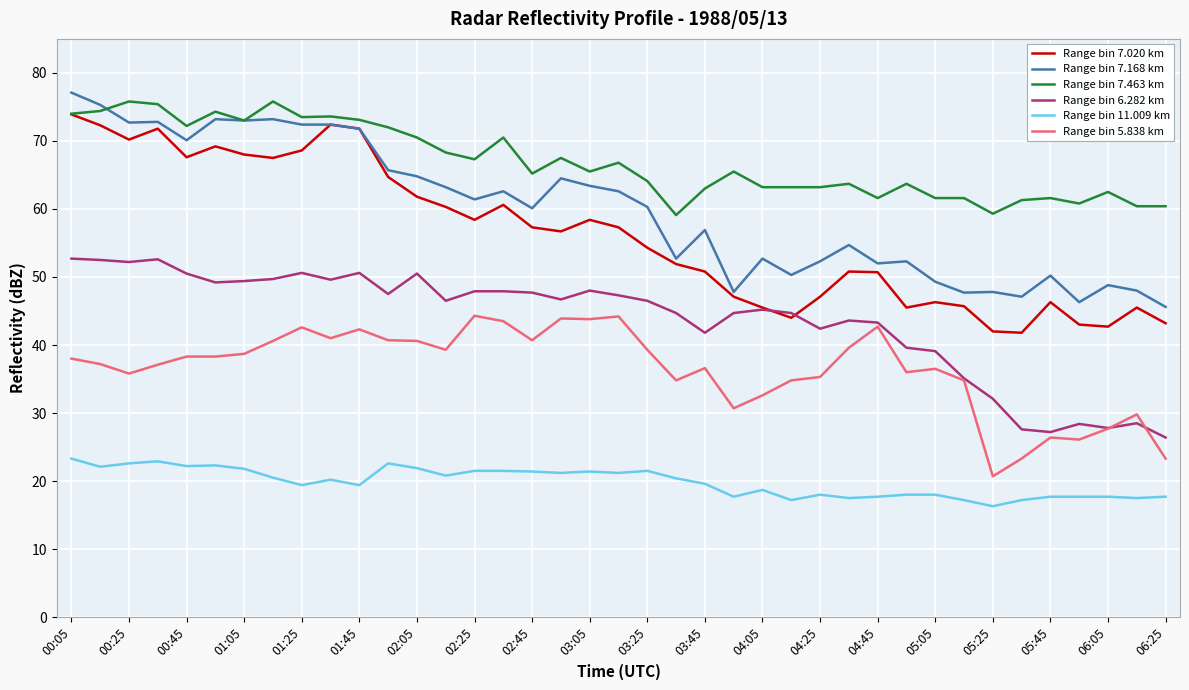

What is the smallest value displayed?

16.3